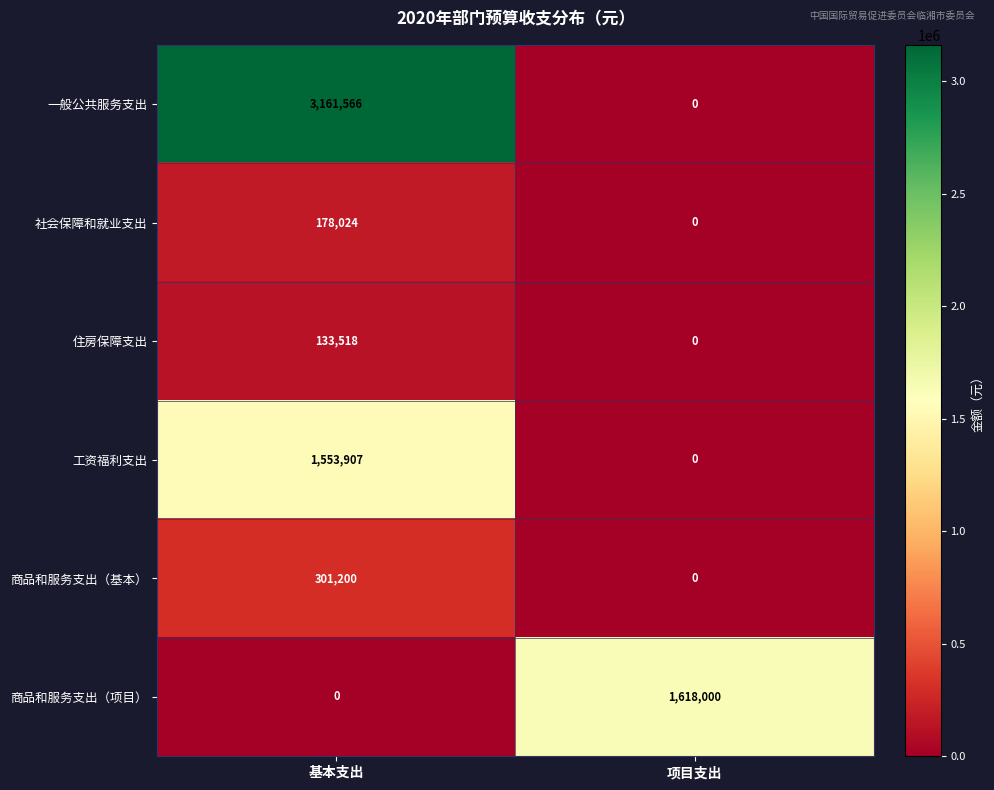

Between 基本支出 and 项目支出, which series saw the biggest shift?

一般公共服务支出